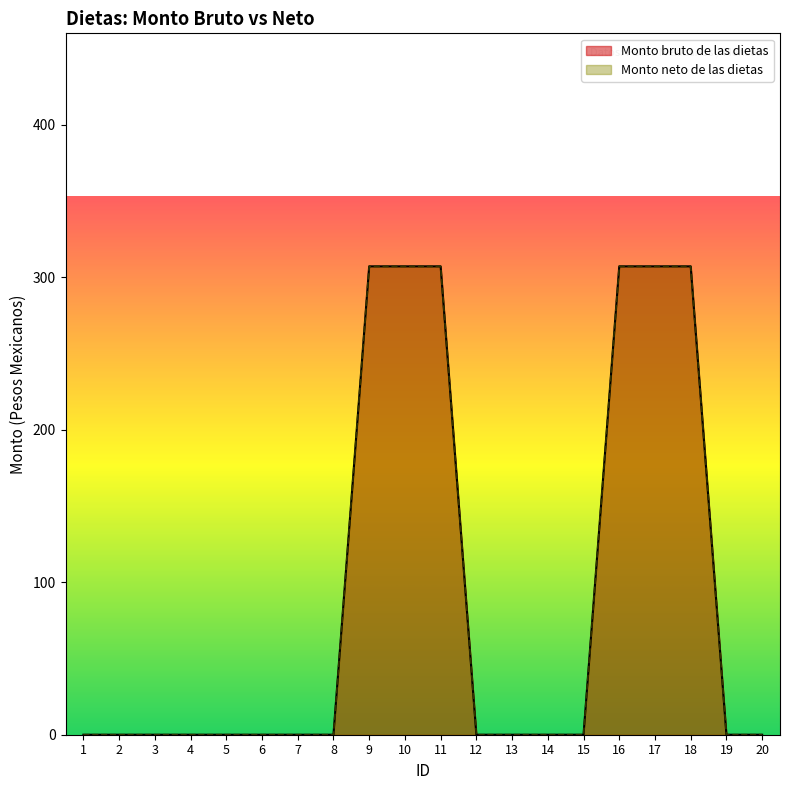

List the labels in order of Monto neto de las dietas value, smallest first.

1, 2, 3, 4, 5, 6, 7, 8, 12, 13, 14, 15, 19, 20, 9, 10, 11, 16, 17, 18